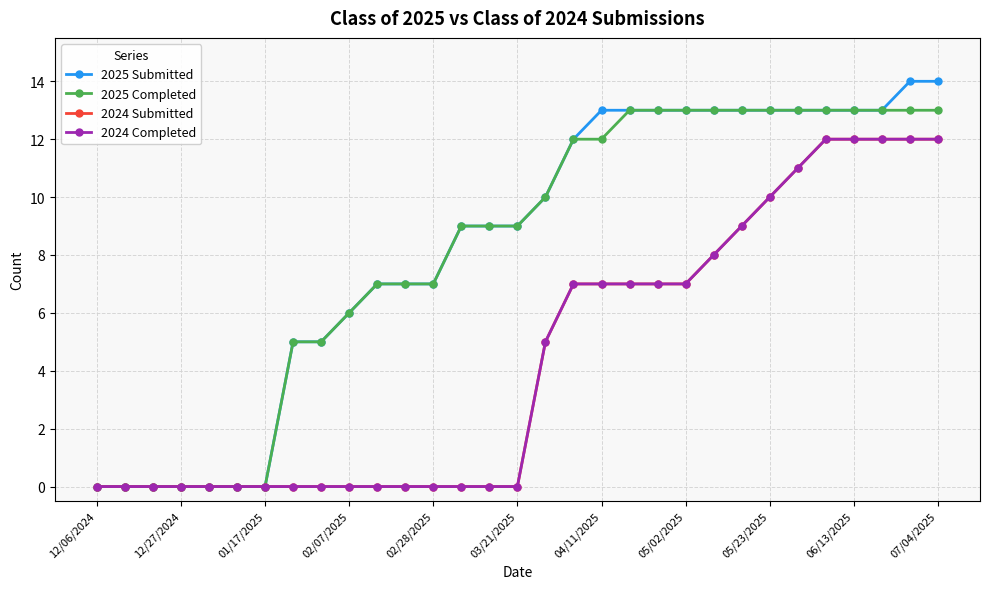

Which category has the lowest value across all series?

12/06/2024